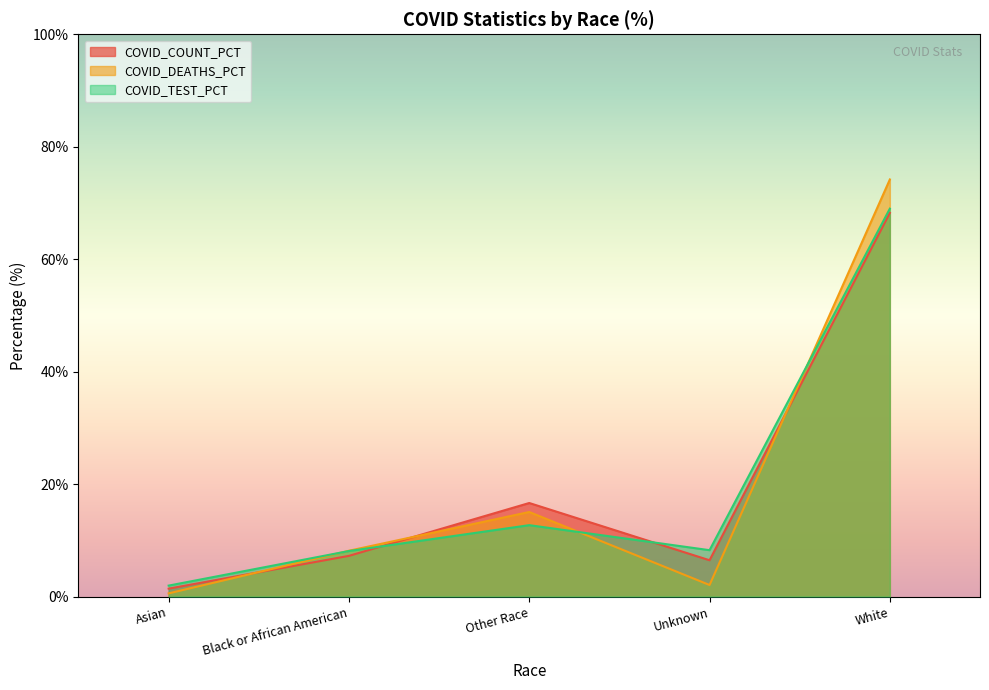

What is the value of the COVID_COUNT_PCT point at the 4th from the left?

6.5